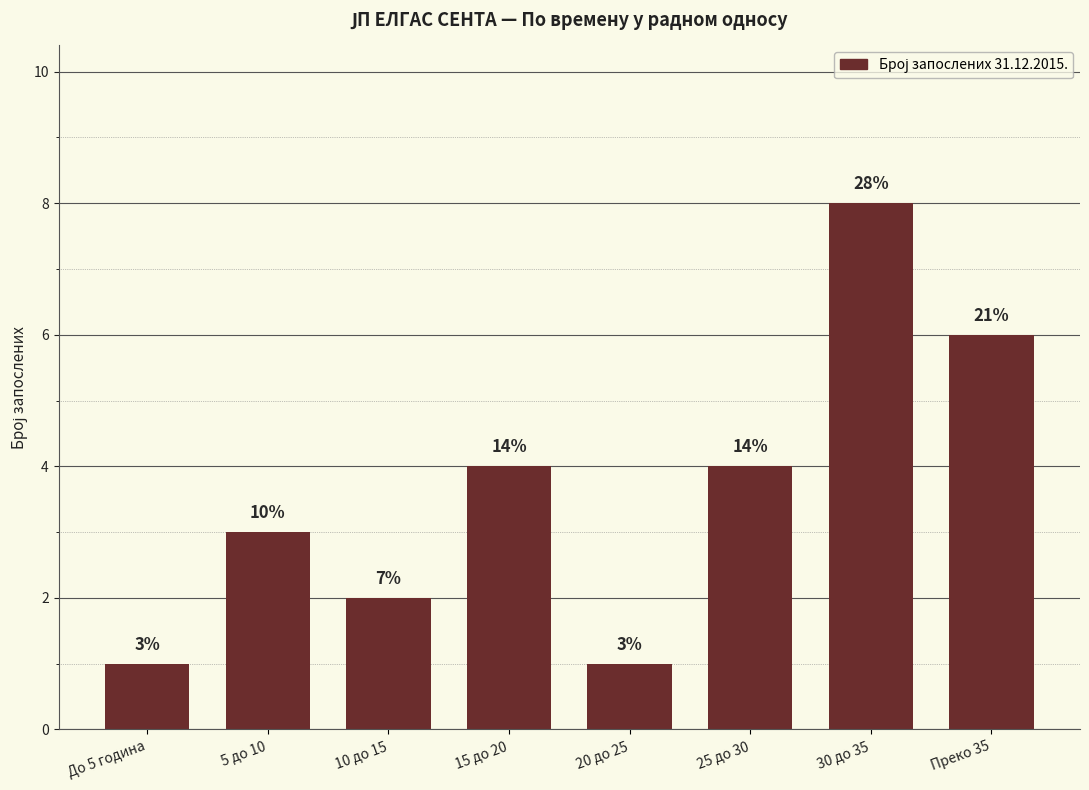

What position from the right is 15 до 20?

5